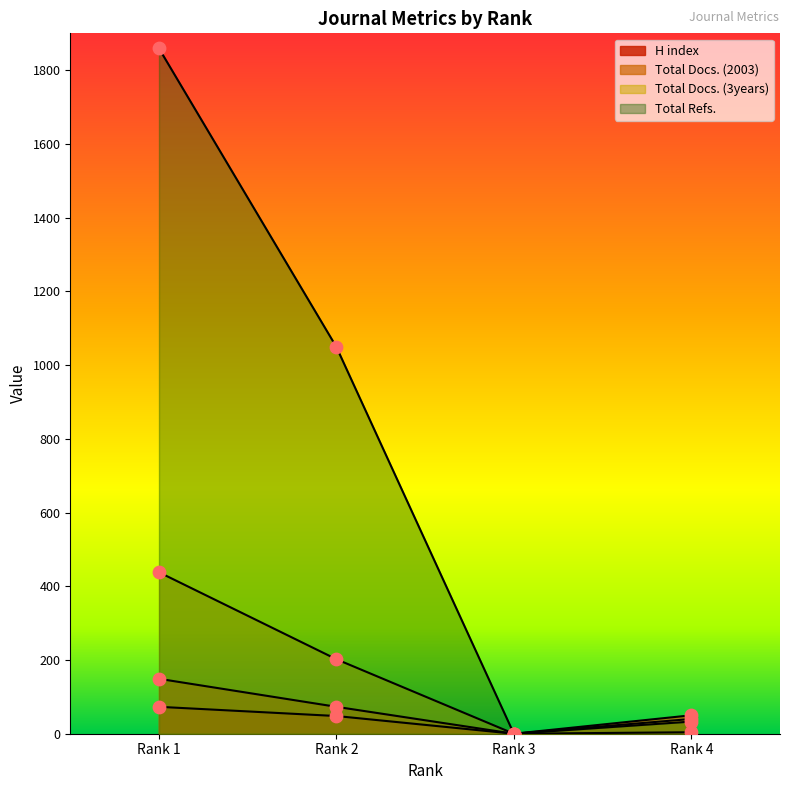

What are all the series names shown in the legend?

H index, Total Docs. (2003), Total Docs. (3years), Total Refs.